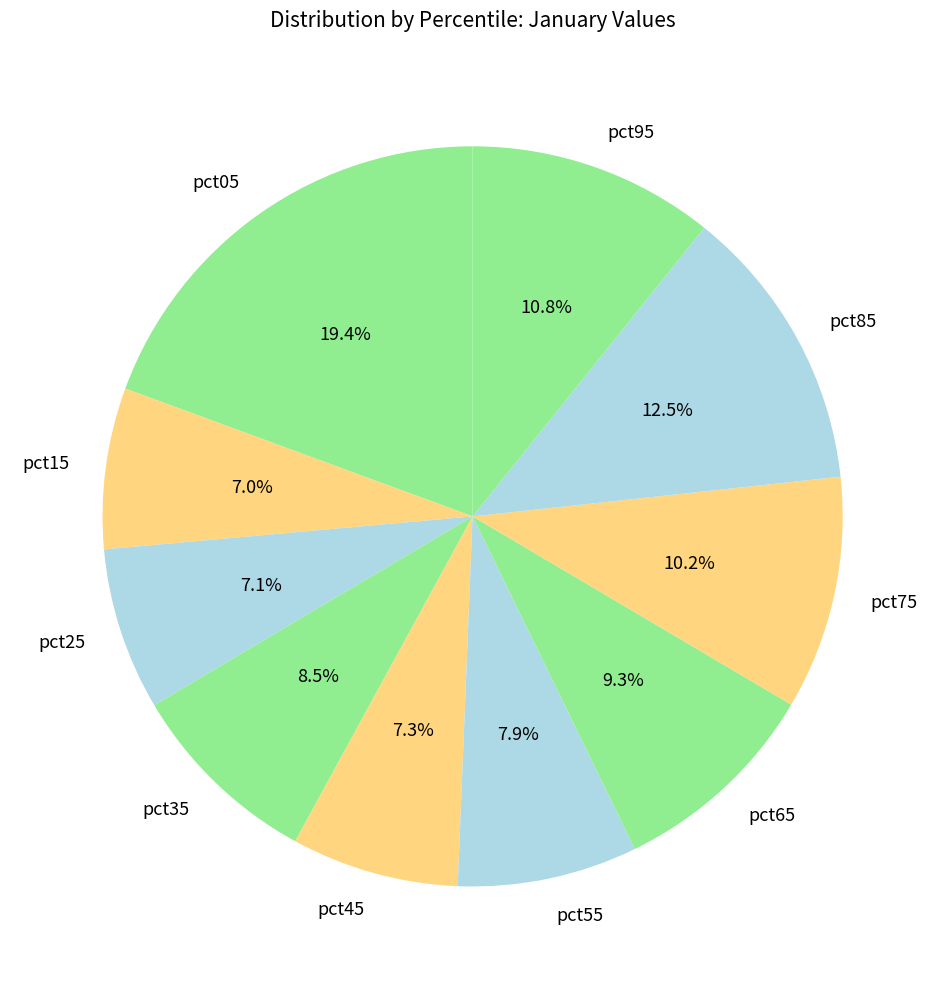

What portion of the pie excludes pct85?

87.5%